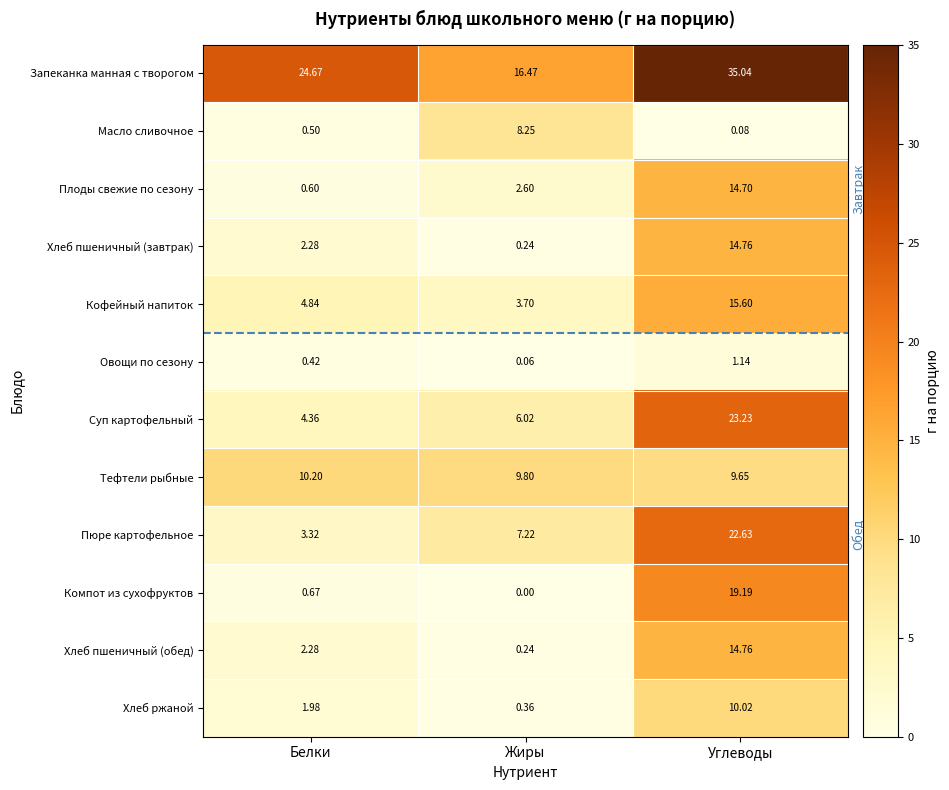

Which series has the widest spread of values?

Пюре картофельное